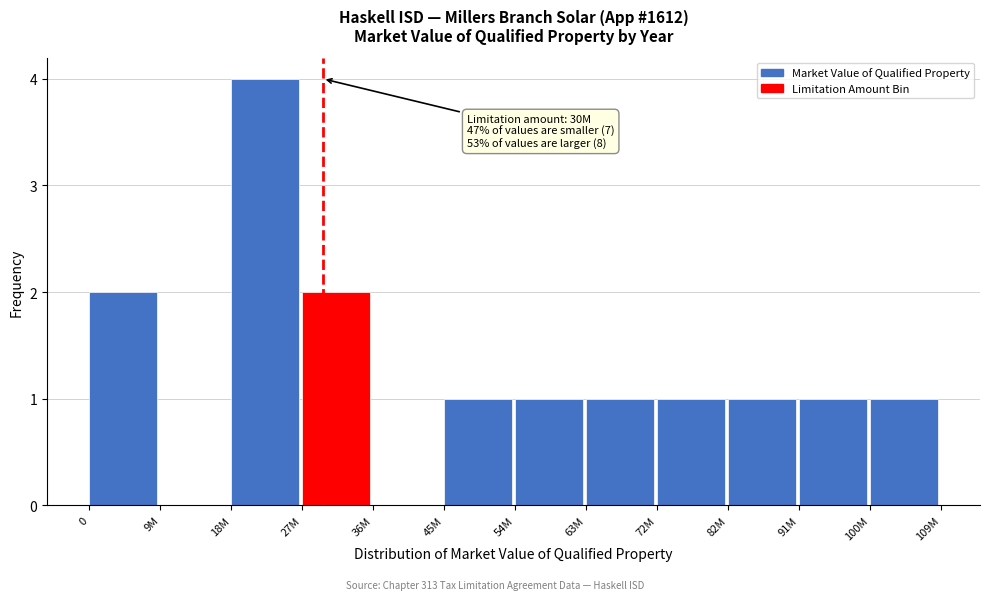

Reading right to left, extract all data points from this chart.

100M=1	91M=1	82M=1	72M=1	63M=1	54M=1	45M=1	36M=0	27M=2	18M=4	9M=0	0=2